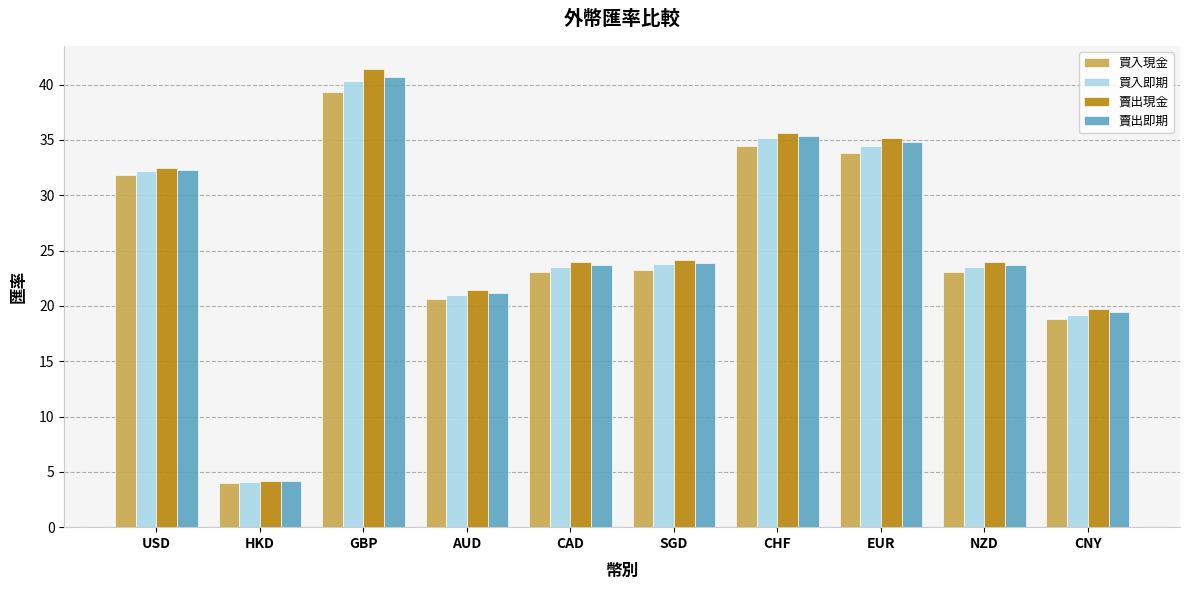

How many values in the 賣出即期 series are below 23?

3